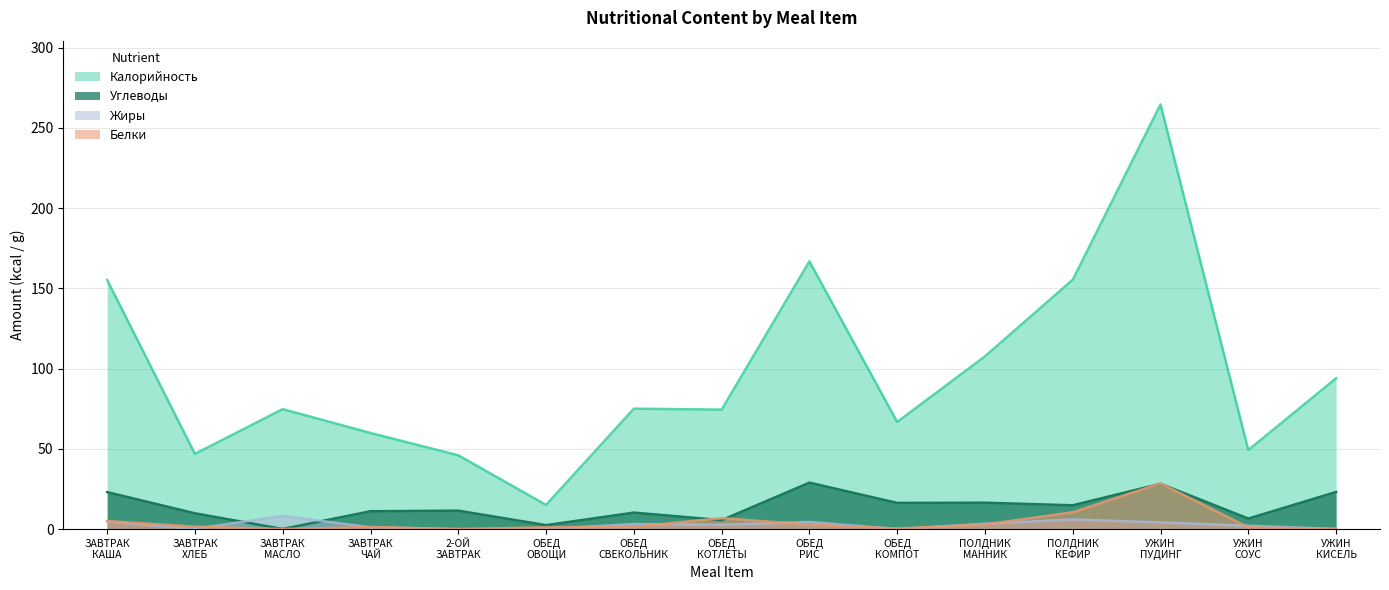

Where does the Калорийность series first go above 74?

ЗАВТРАК
КАША